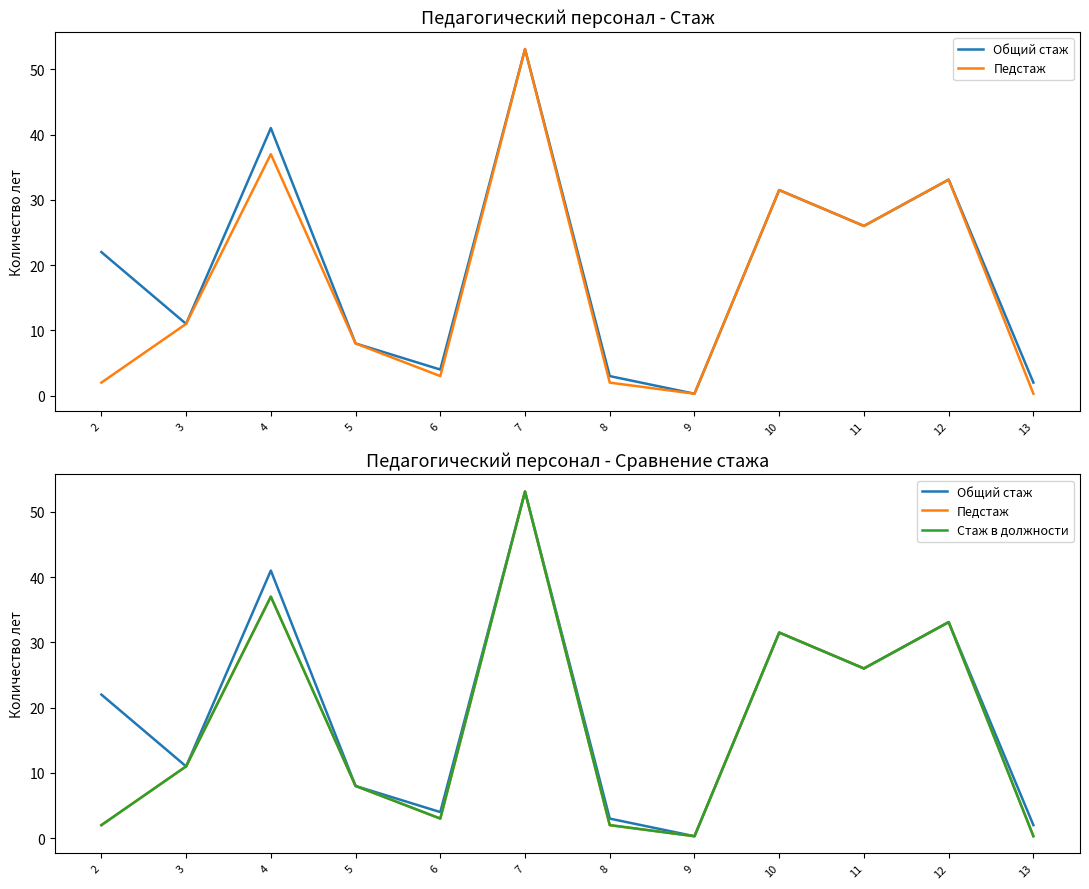

What is the value of the Педстаж point at the 7th from the left?

2.0